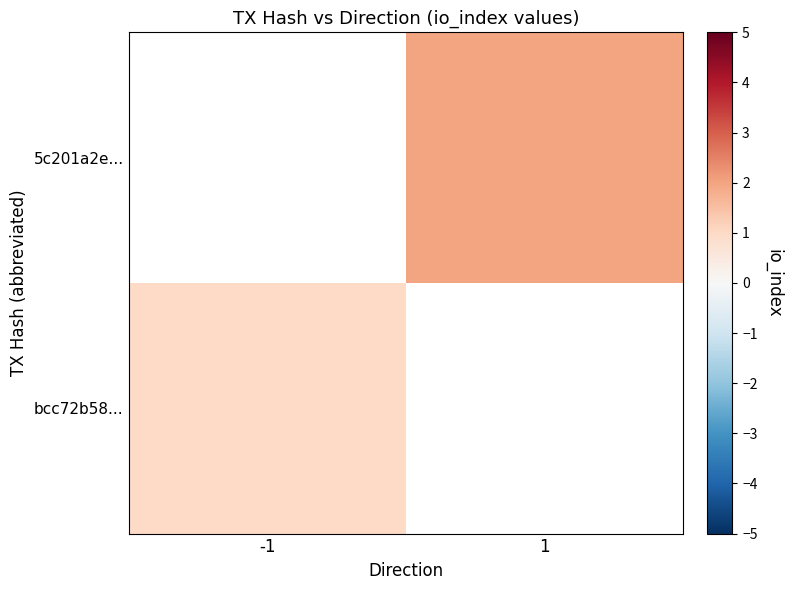

At which label is bcc72b58... closest to 1?

-1